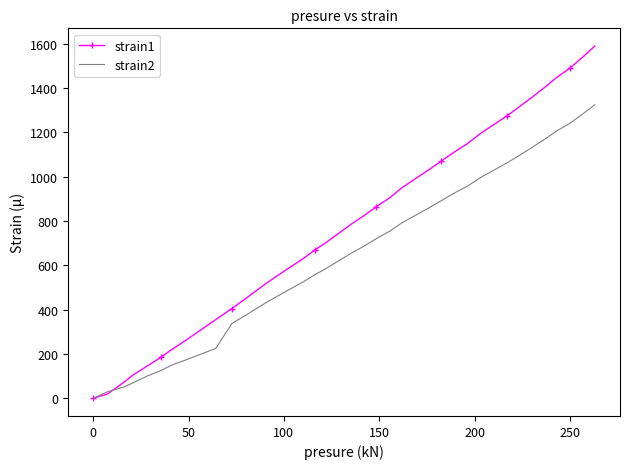

What is the maximum value shown in the chart?

1590.0